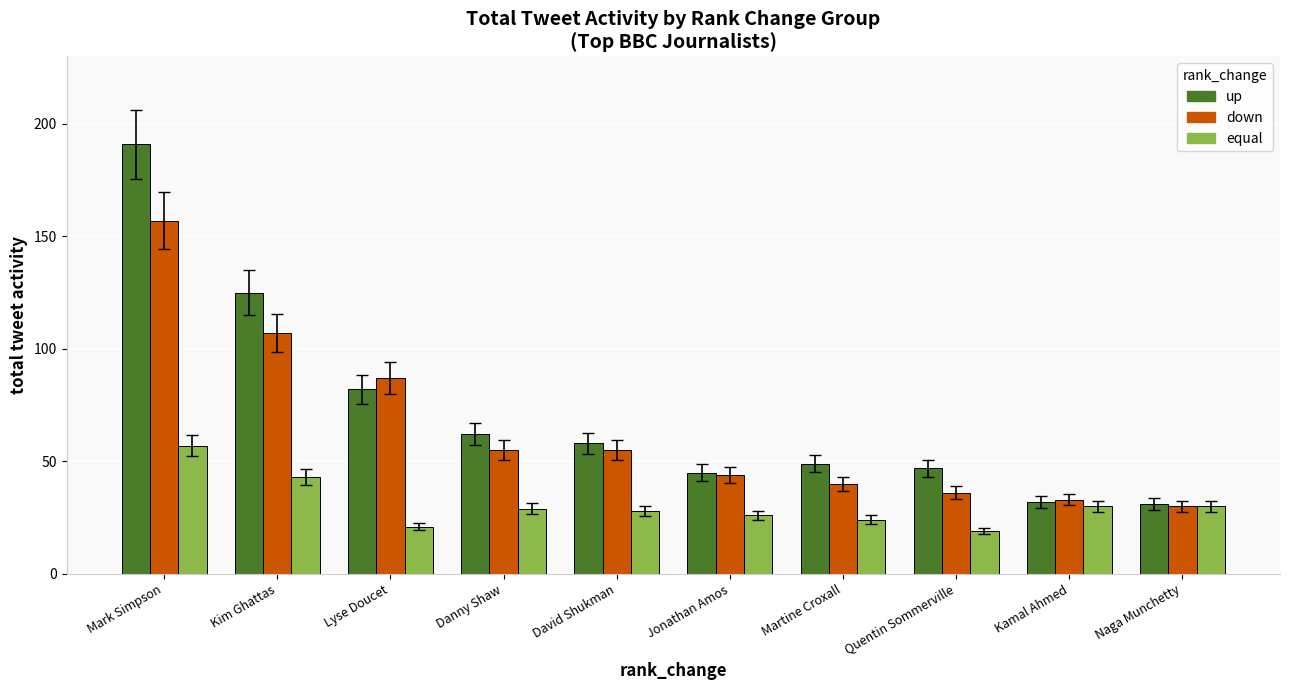

Rank the series at Quentin Sommerville from highest to lowest value.

up, down, equal